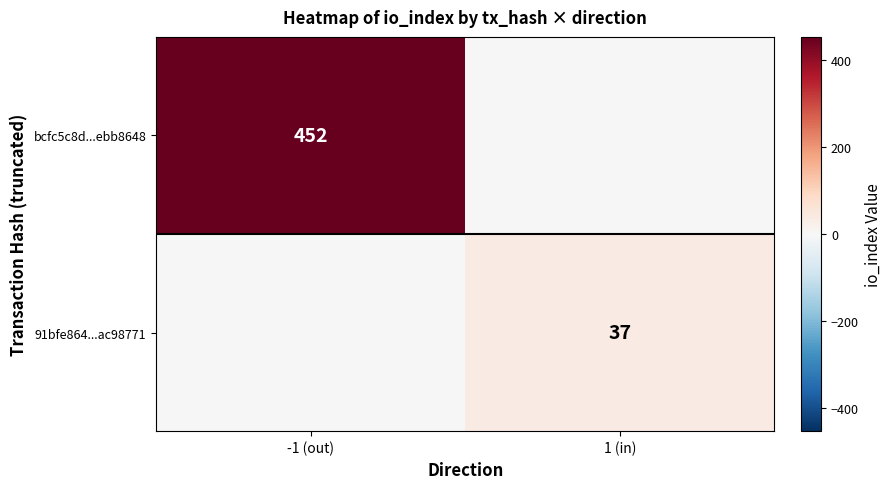

Count the number of categories in the chart.

2